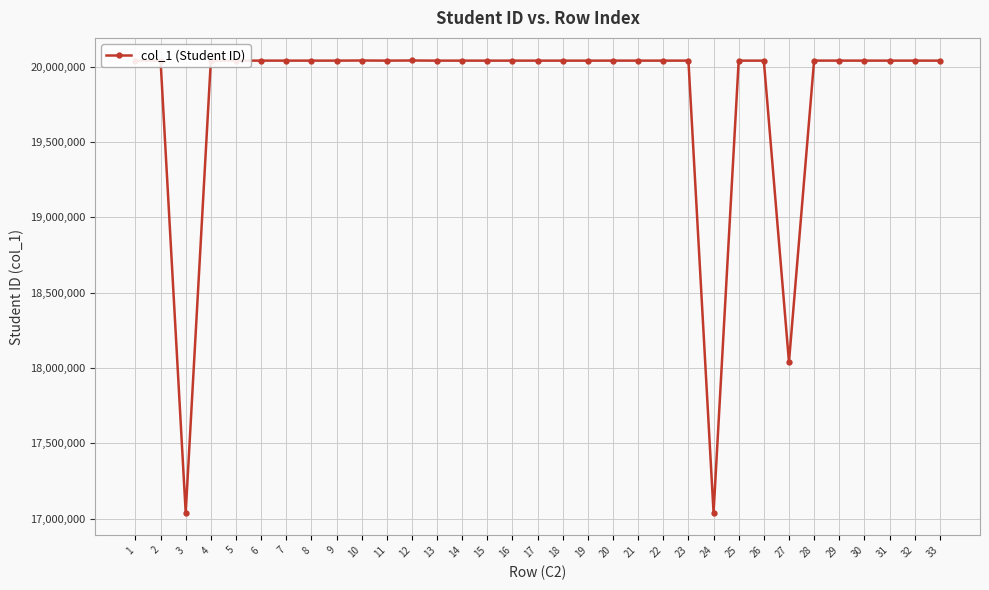

What is the change in value from 19 to 25?

+51